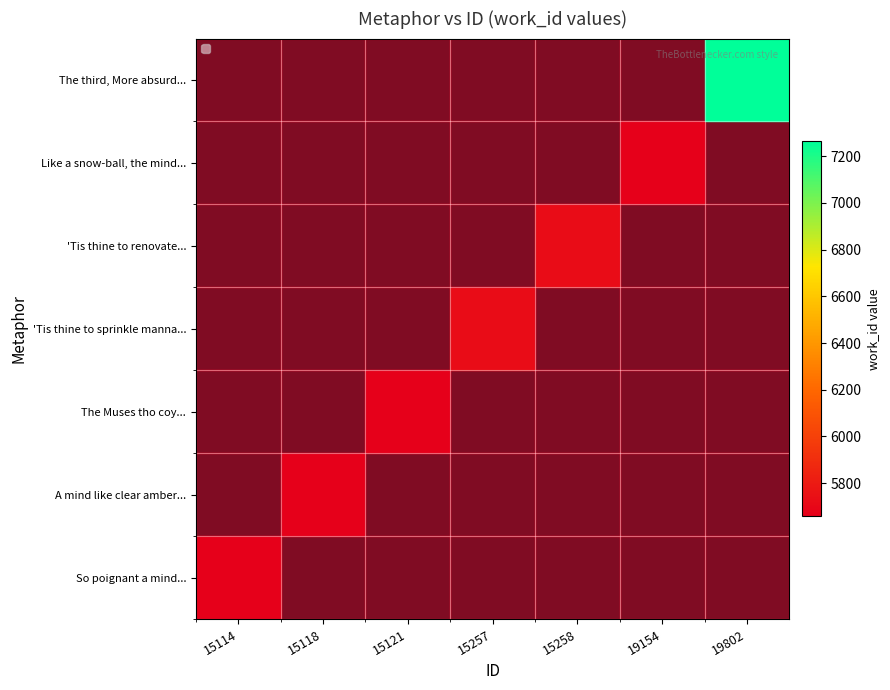

What is the spread (max minus min) of values at 15118?

5658